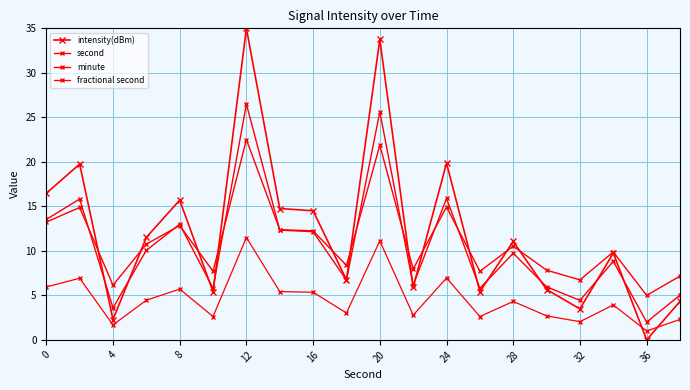

Does the chart have visible grid lines?

Yes